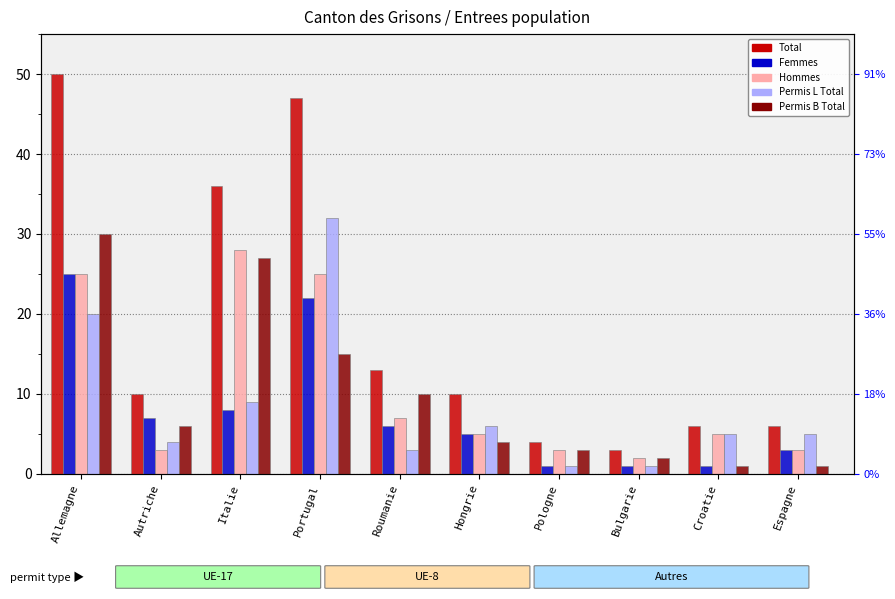

At which label does Permis B Total reach its peak?

Allemagne